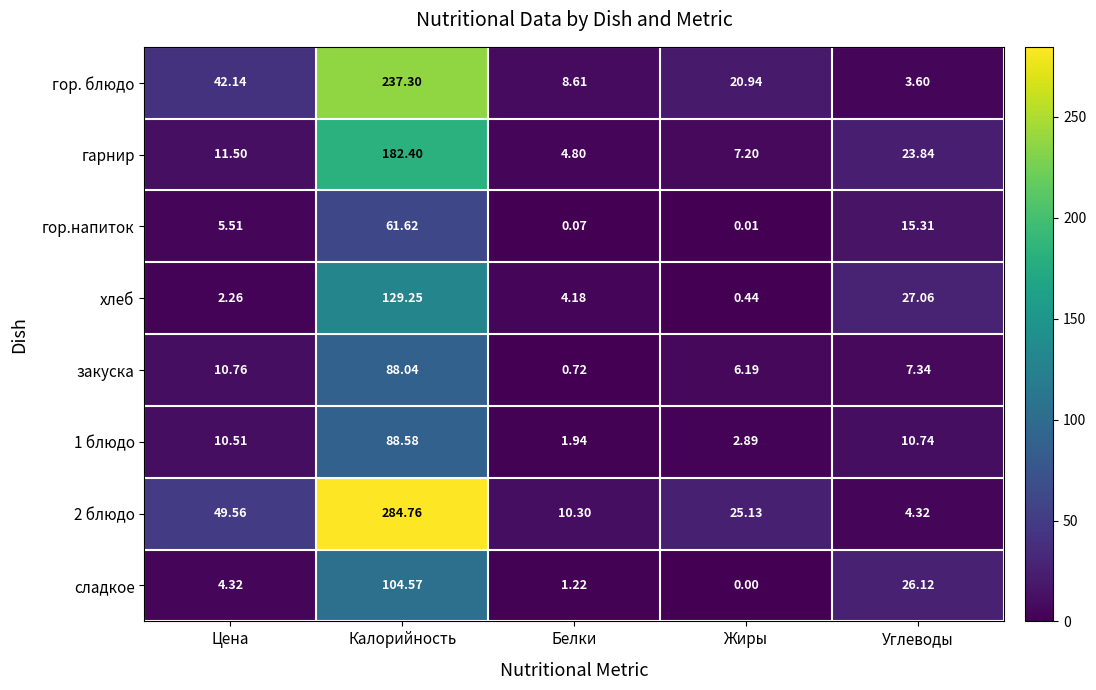

Rank the categories by закуска value from highest to lowest.

Калорийность, Цена, Углеводы, Жиры, Белки